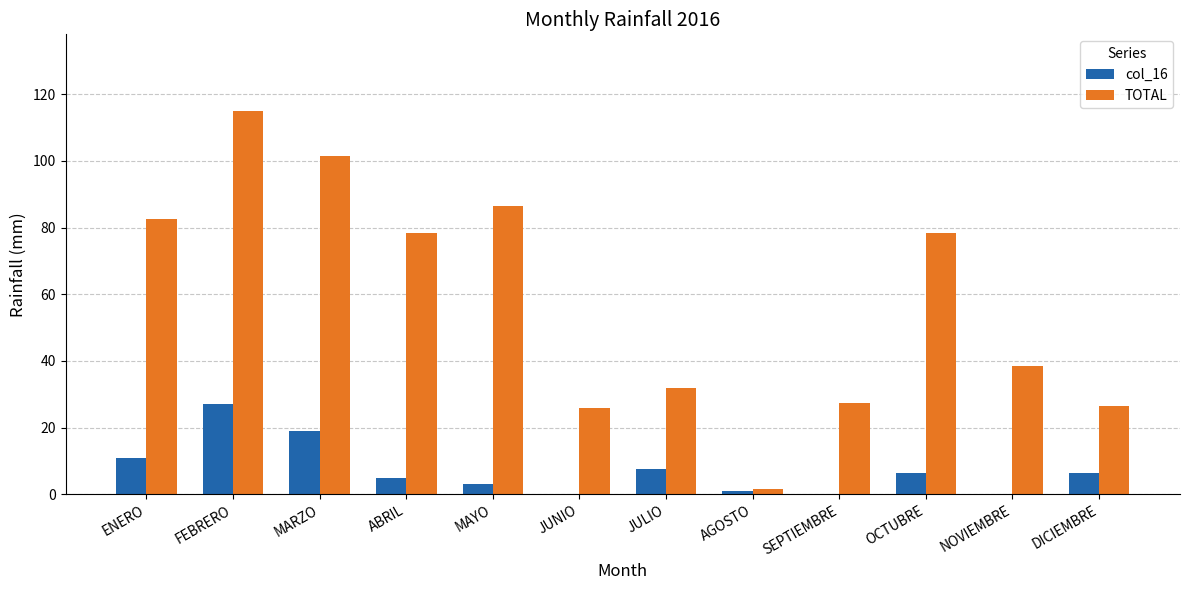

At which category is the sum across all series the highest?

FEBRERO